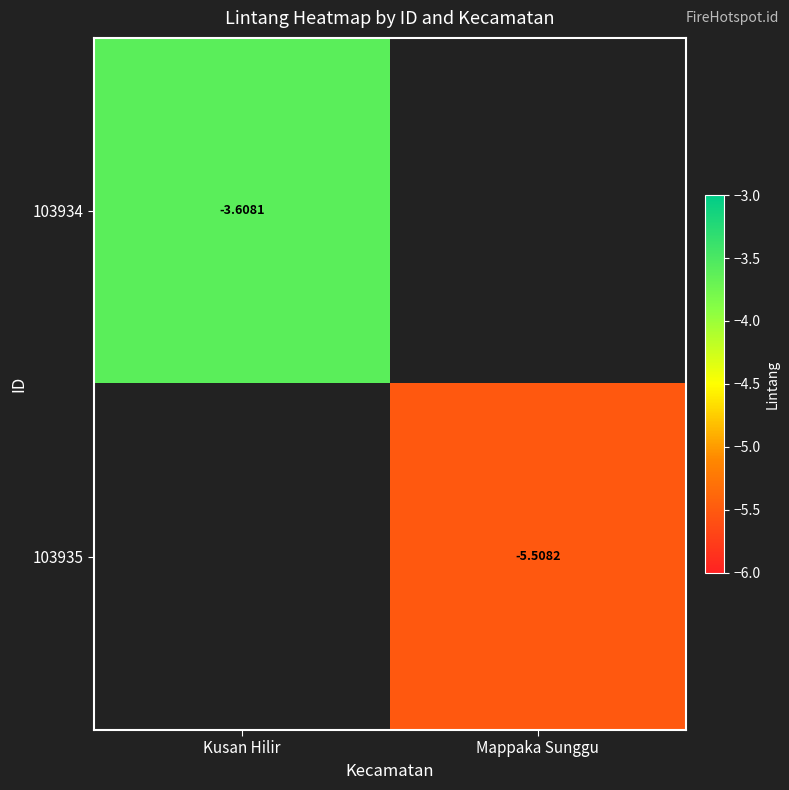

The value of 103934 at Kusan Hilir is -5.3. True or false?

False